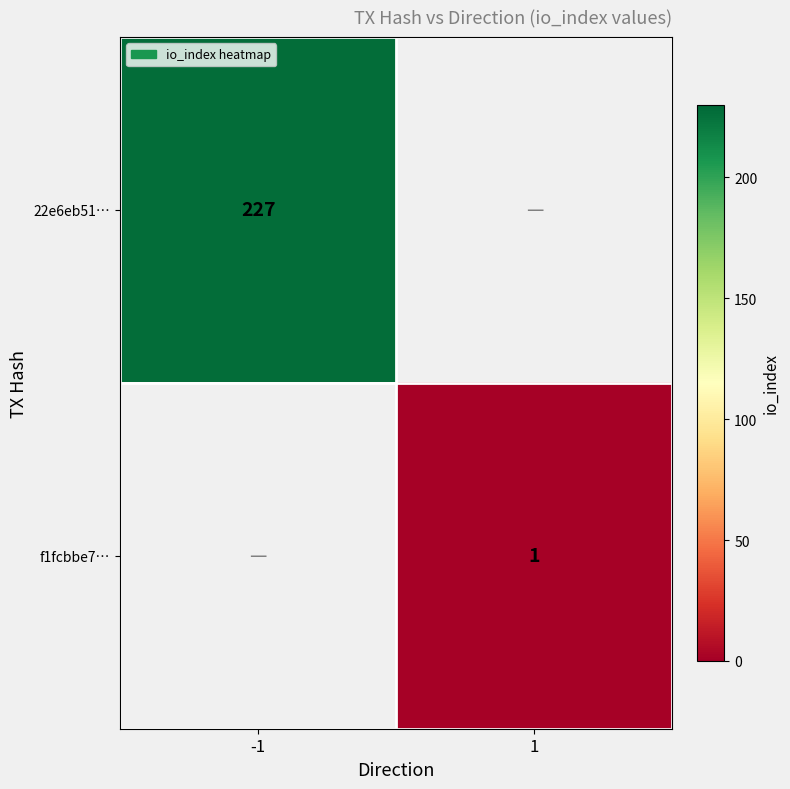

The f1fcbbe7… series shows 0.3 at 1. True or false?

False